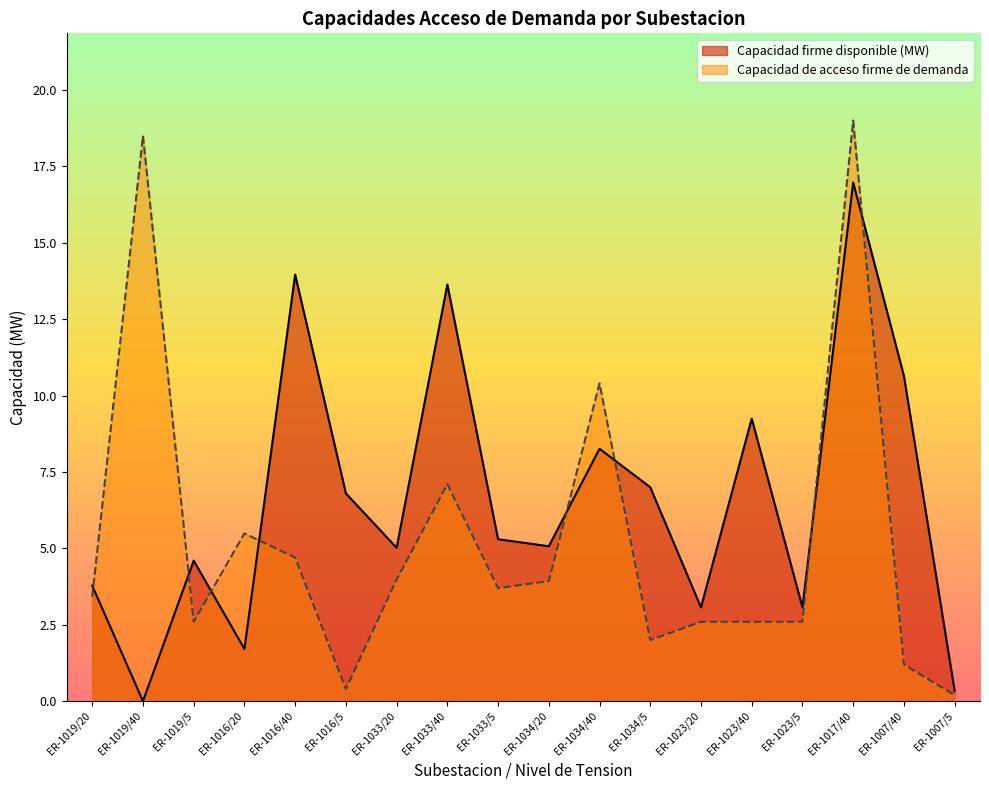

List the series in order of their peak value, lowest first.

Capacidad firme disponible (MW), Capacidad de acceso firme de demanda